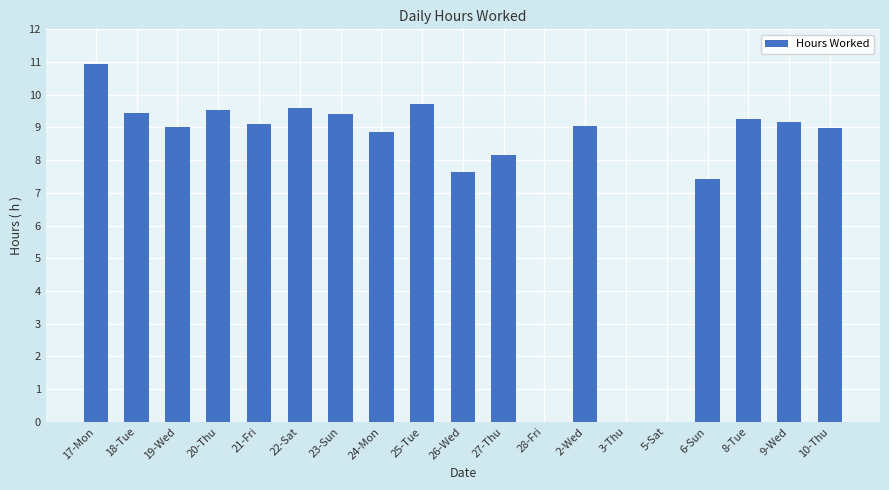

Is it true that the value at 22-Sat is 2.8?

False